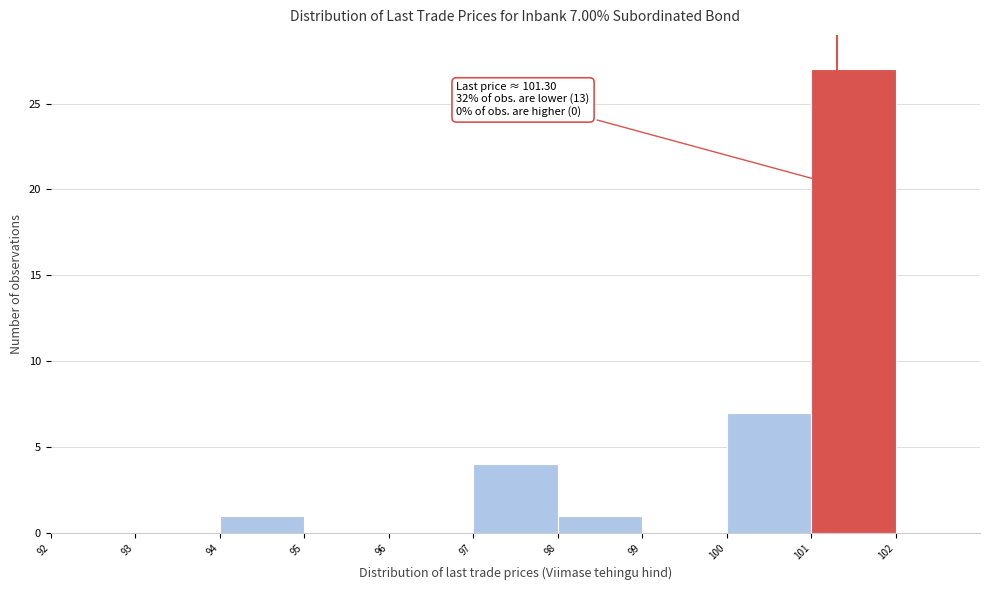

Which range on the x-axis has the tallest bar?

101 to 102